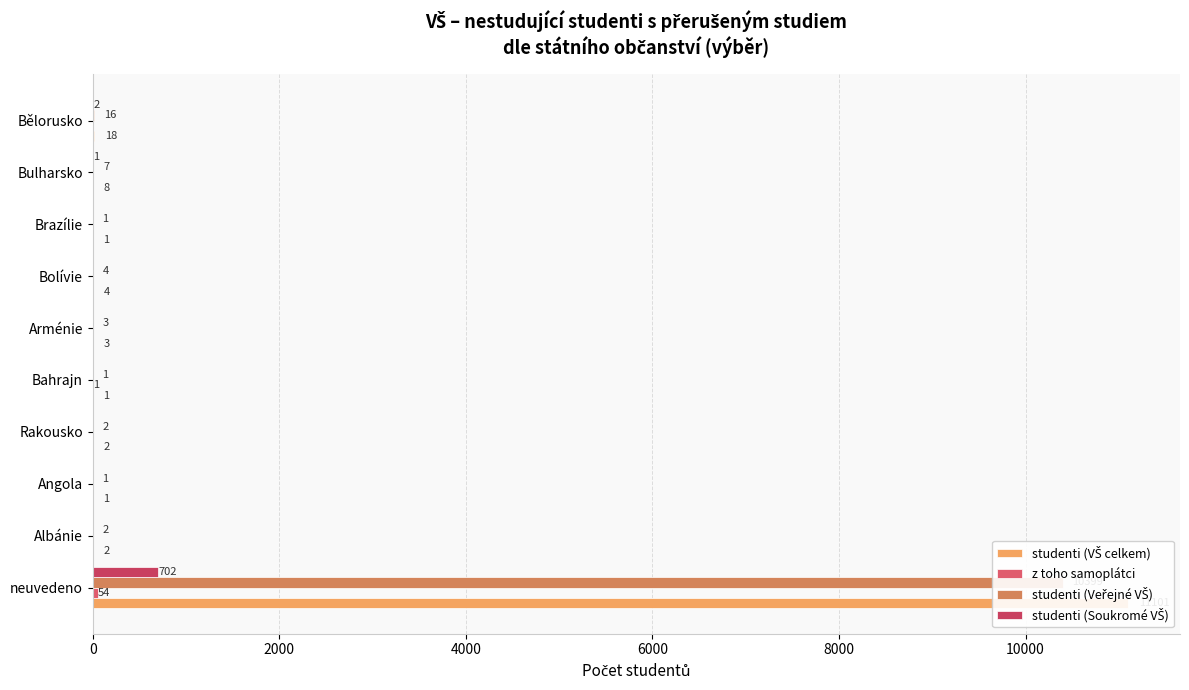

What is the total value across all series at neuvedeno?

22256